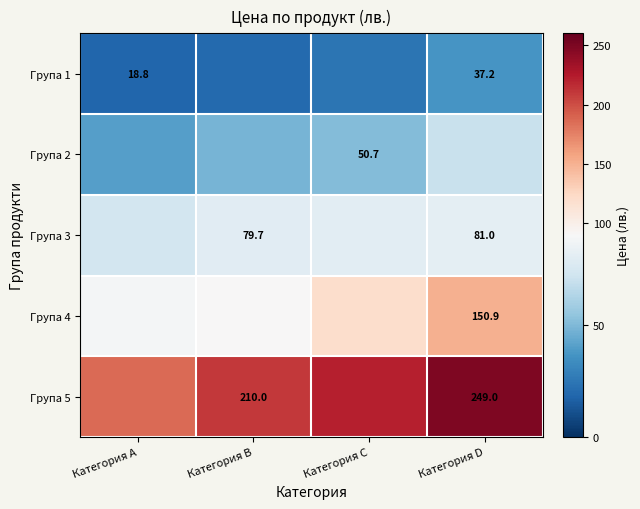

What is the average value of the Група 1 series?

25.0